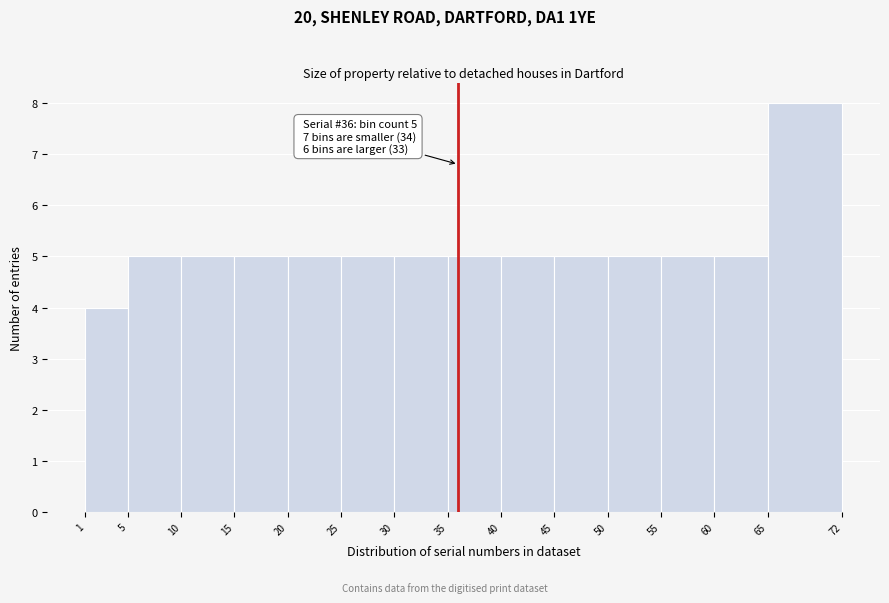

Over which range of the x-axis is the bar tallest?

65 to 72